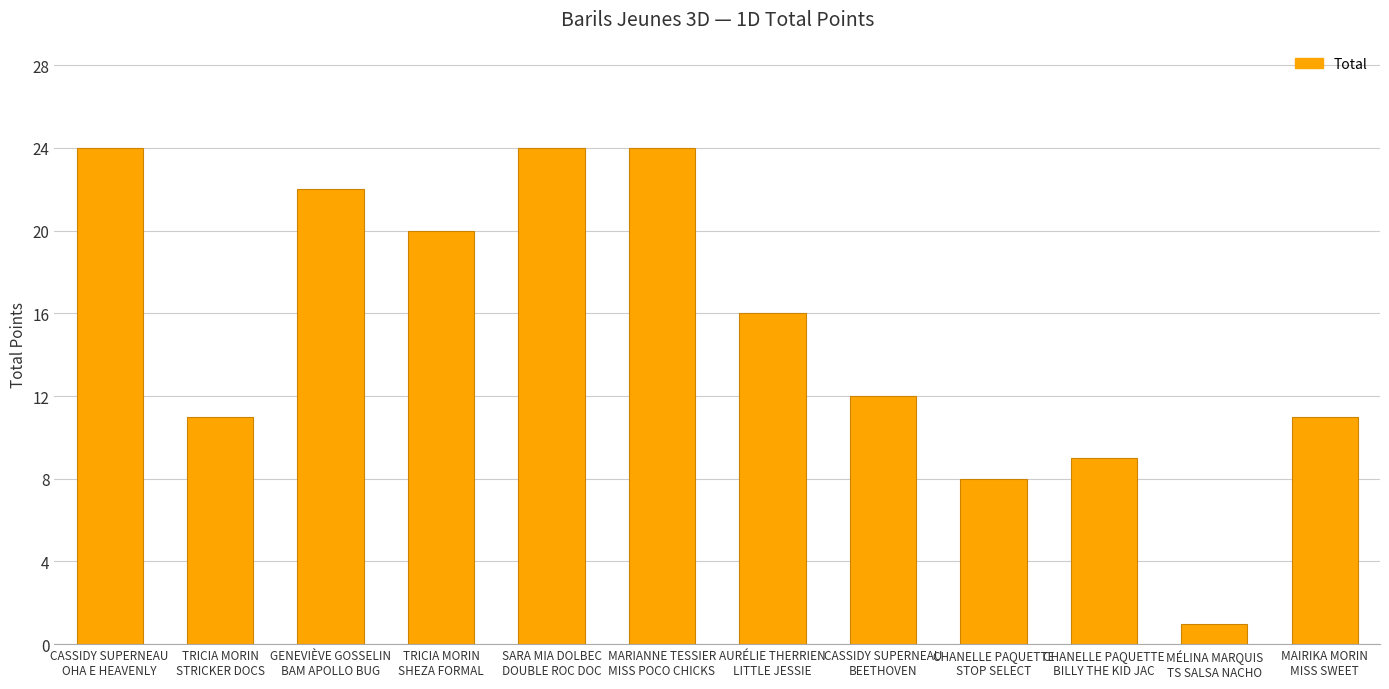

Reading right to left, transcribe all the data shown in this chart.

MAIRIKA MORIN
MISS SWEET=11	MÉLINA MARQUIS
TS SALSA NACHO=1	CHANELLE PAQUETTE
BILLY THE KID JAC=9	CHANELLE PAQUETTE
STOP SELECT=8	CASSIDY SUPERNEAU
BEETHOVEN=12	AURÉLIE THERRIEN
LITTLE JESSIE=16	MARIANNE TESSIER
MISS POCO CHICKS=24	SARA MIA DOLBEC
DOUBLE ROC DOC=24	TRICIA MORIN
SHEZA FORMAL=20	GENEVIÈVE GOSSELIN
BAM APOLLO BUG=22	TRICIA MORIN
STRICKER DOCS=11	CASSIDY SUPERNEAU
OHA E HEAVENLY=24